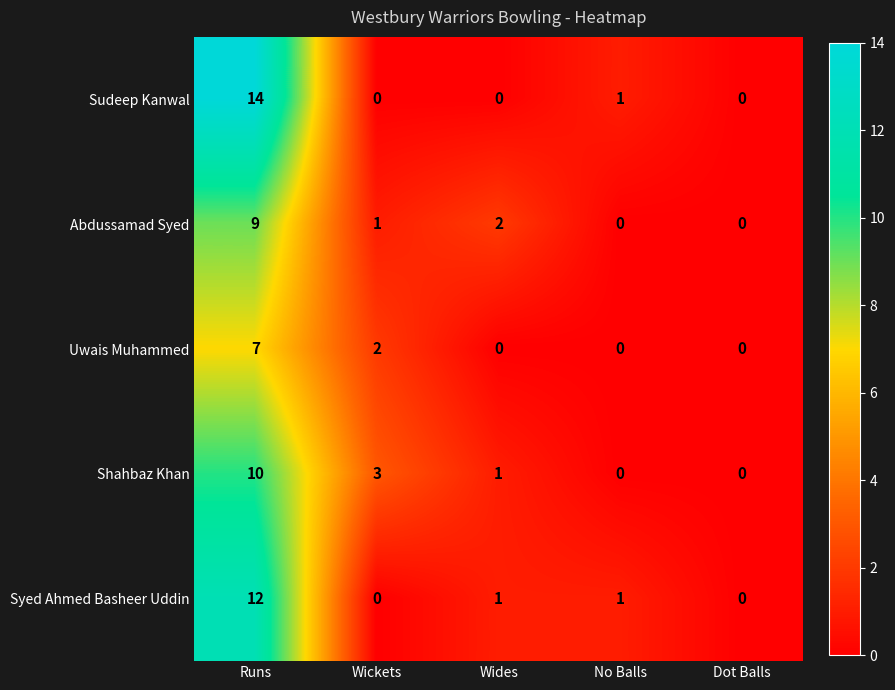

What is the spread (max minus min) of values at No Balls?

1